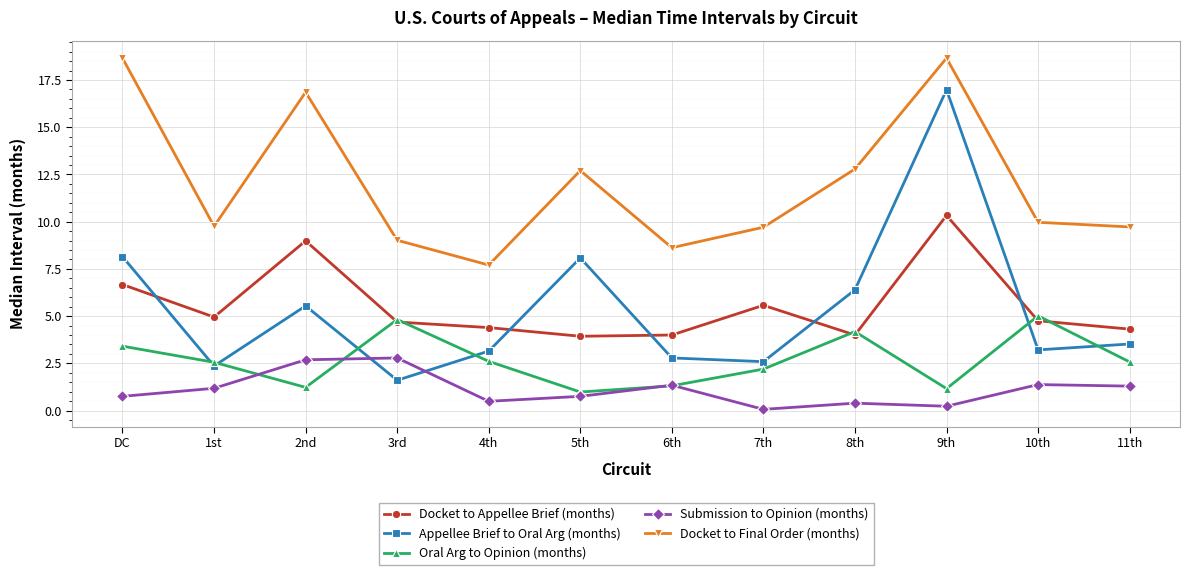

Where does the Submission to Opinion (months) series first go above 1?

1st